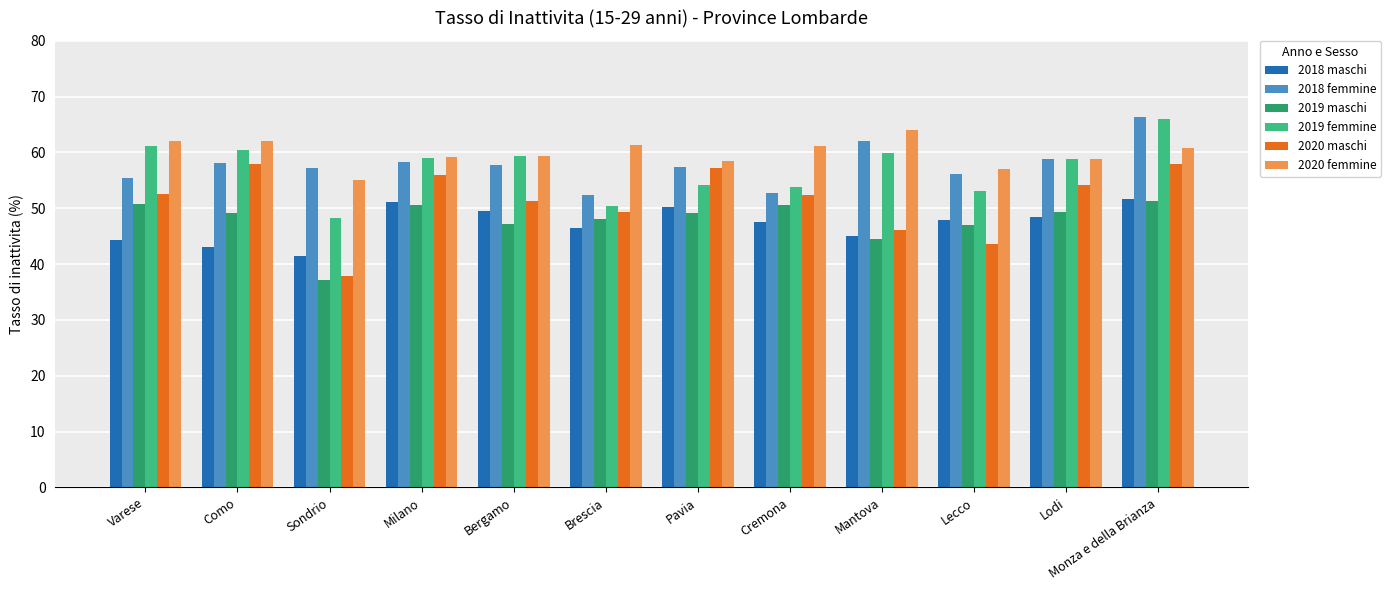

What is the sum of all 2020 femmine values?

719.5